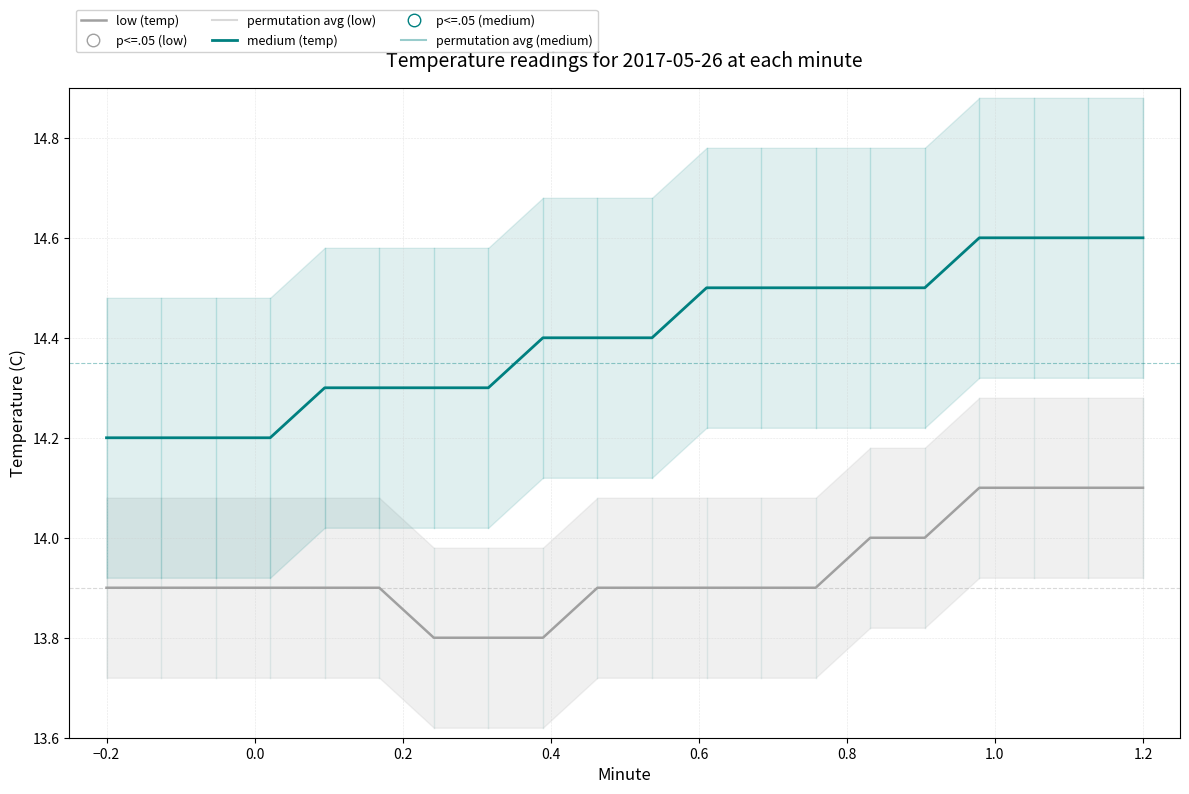

Rank the series by their maximum value, from lowest to highest.

Temperature (low), Temperature (medium)